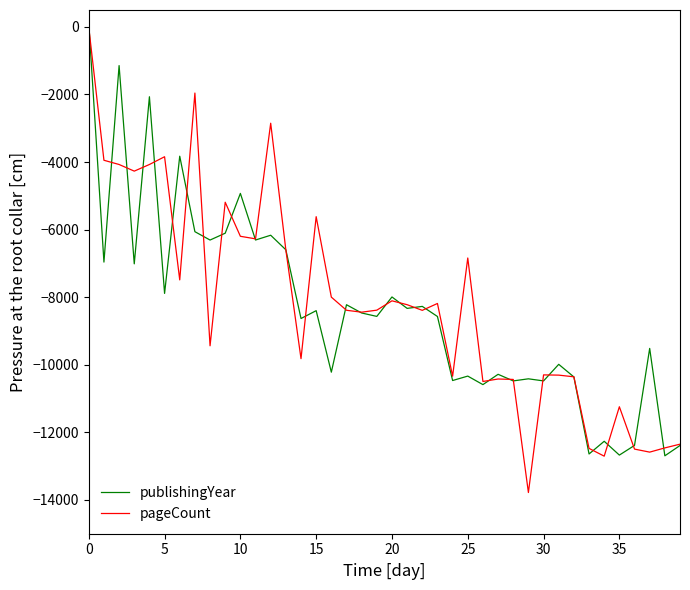

What is the smallest value displayed?

-13780.6